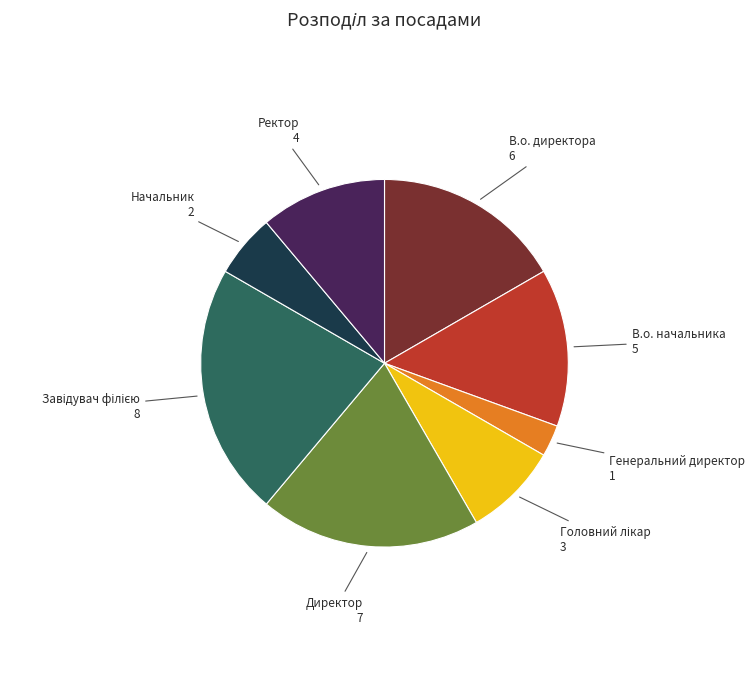

Which has a higher value, Ректор or Генеральний директор?

Ректор